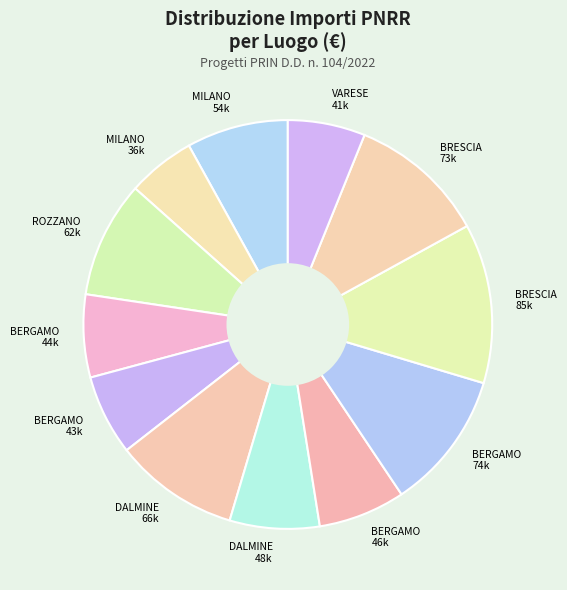

Is it true that BERGAMO 46k is 7% of the pie?

True